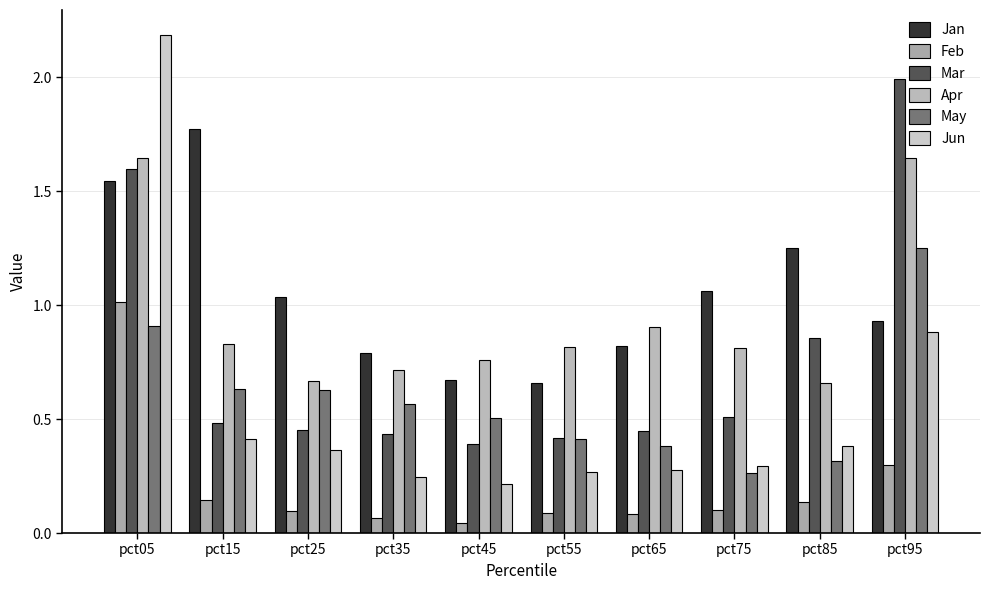

How many bars are there in total?

60